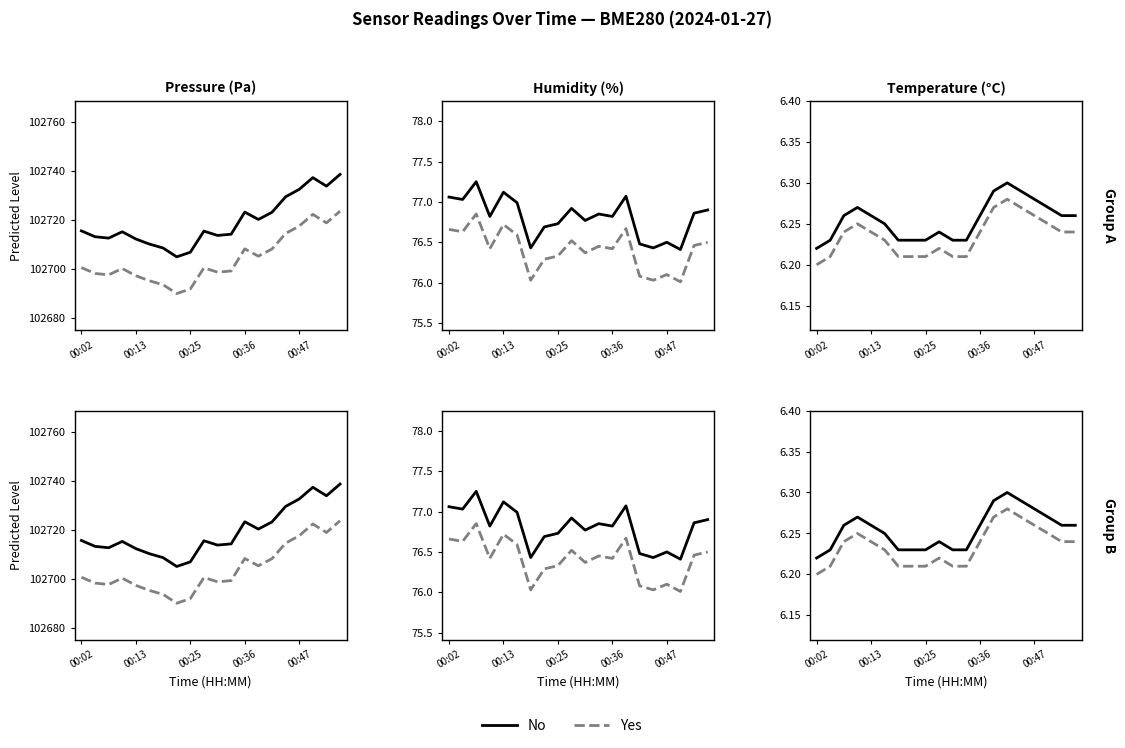

Read the No value at 00:36.

6.3